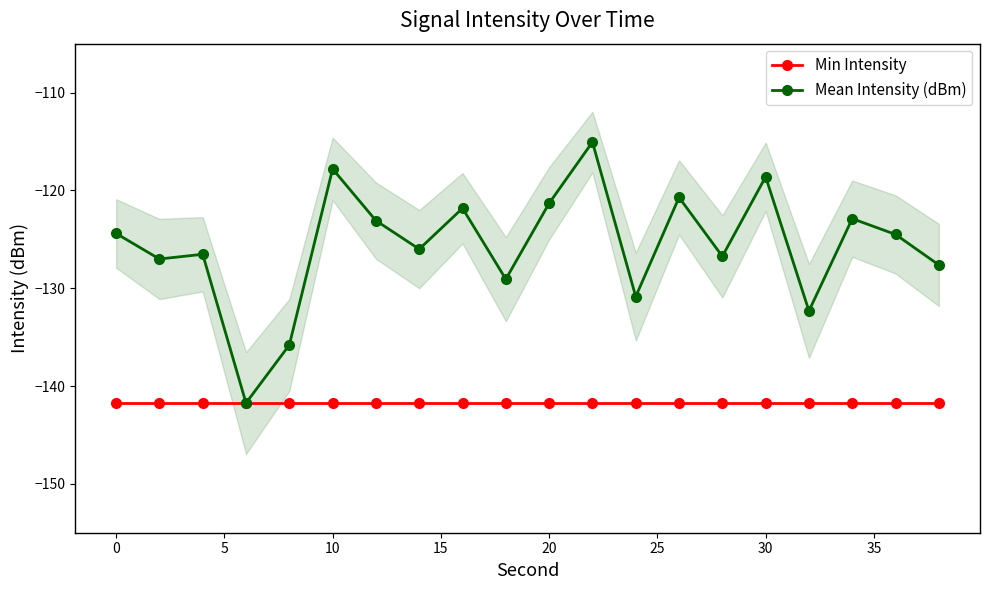

True or false: Min Intensity has a value of -201.6 at 14.

False